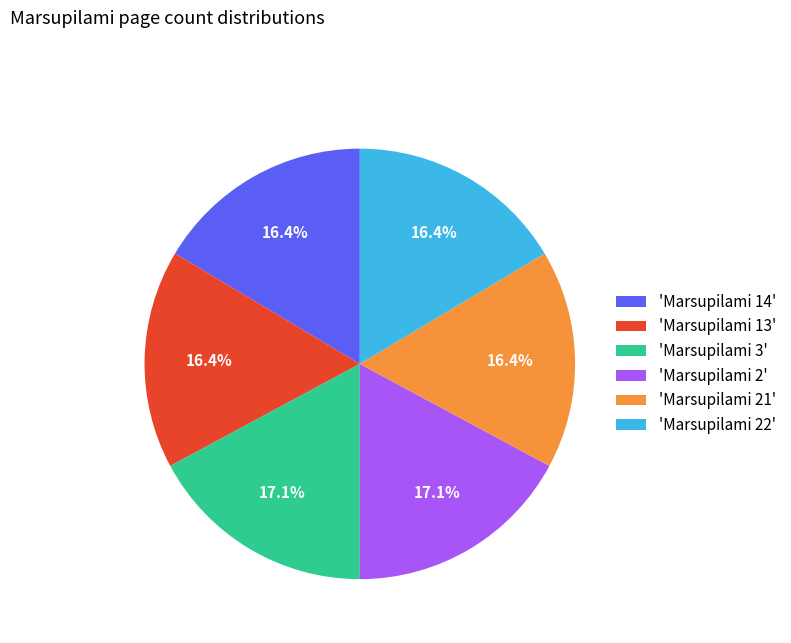

Approximately how many times larger is the value at 'Marsupilami 3' compared to 'Marsupilami 2'?

1.0